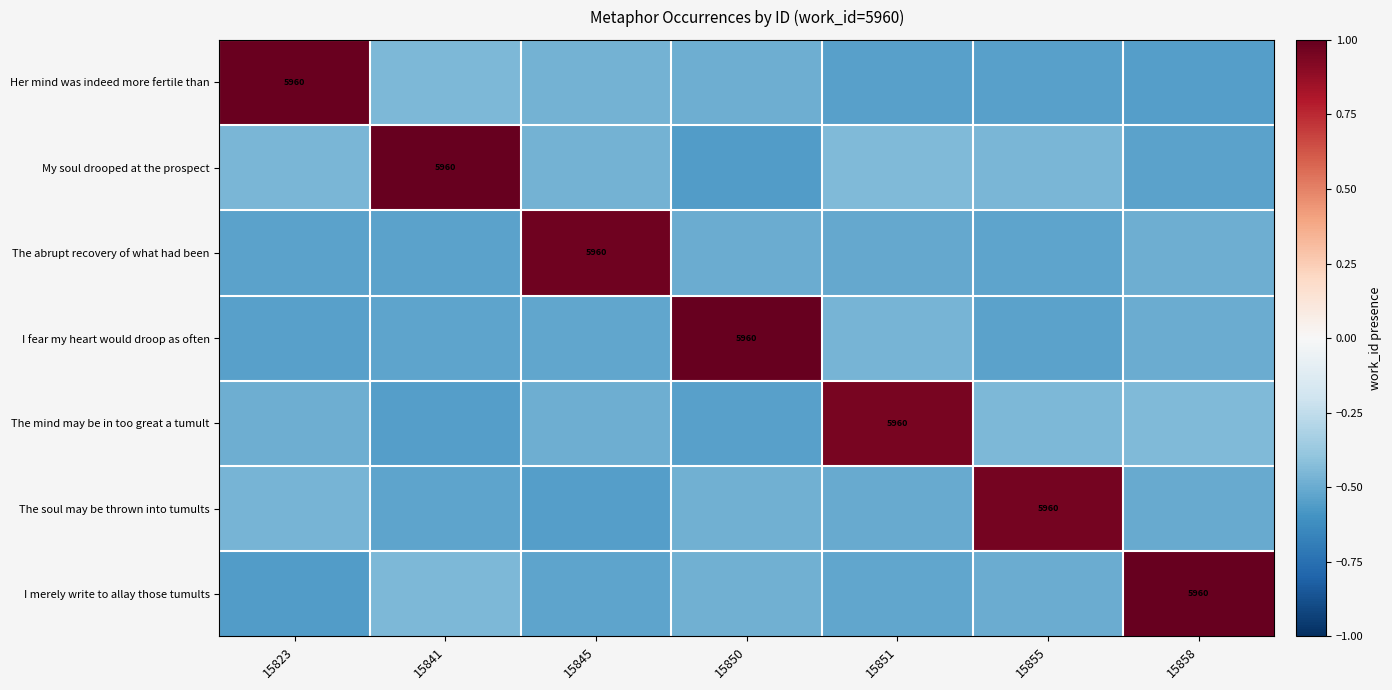

Is it true that I fear my heart would droop as often equals -0.3 at 15858?

False